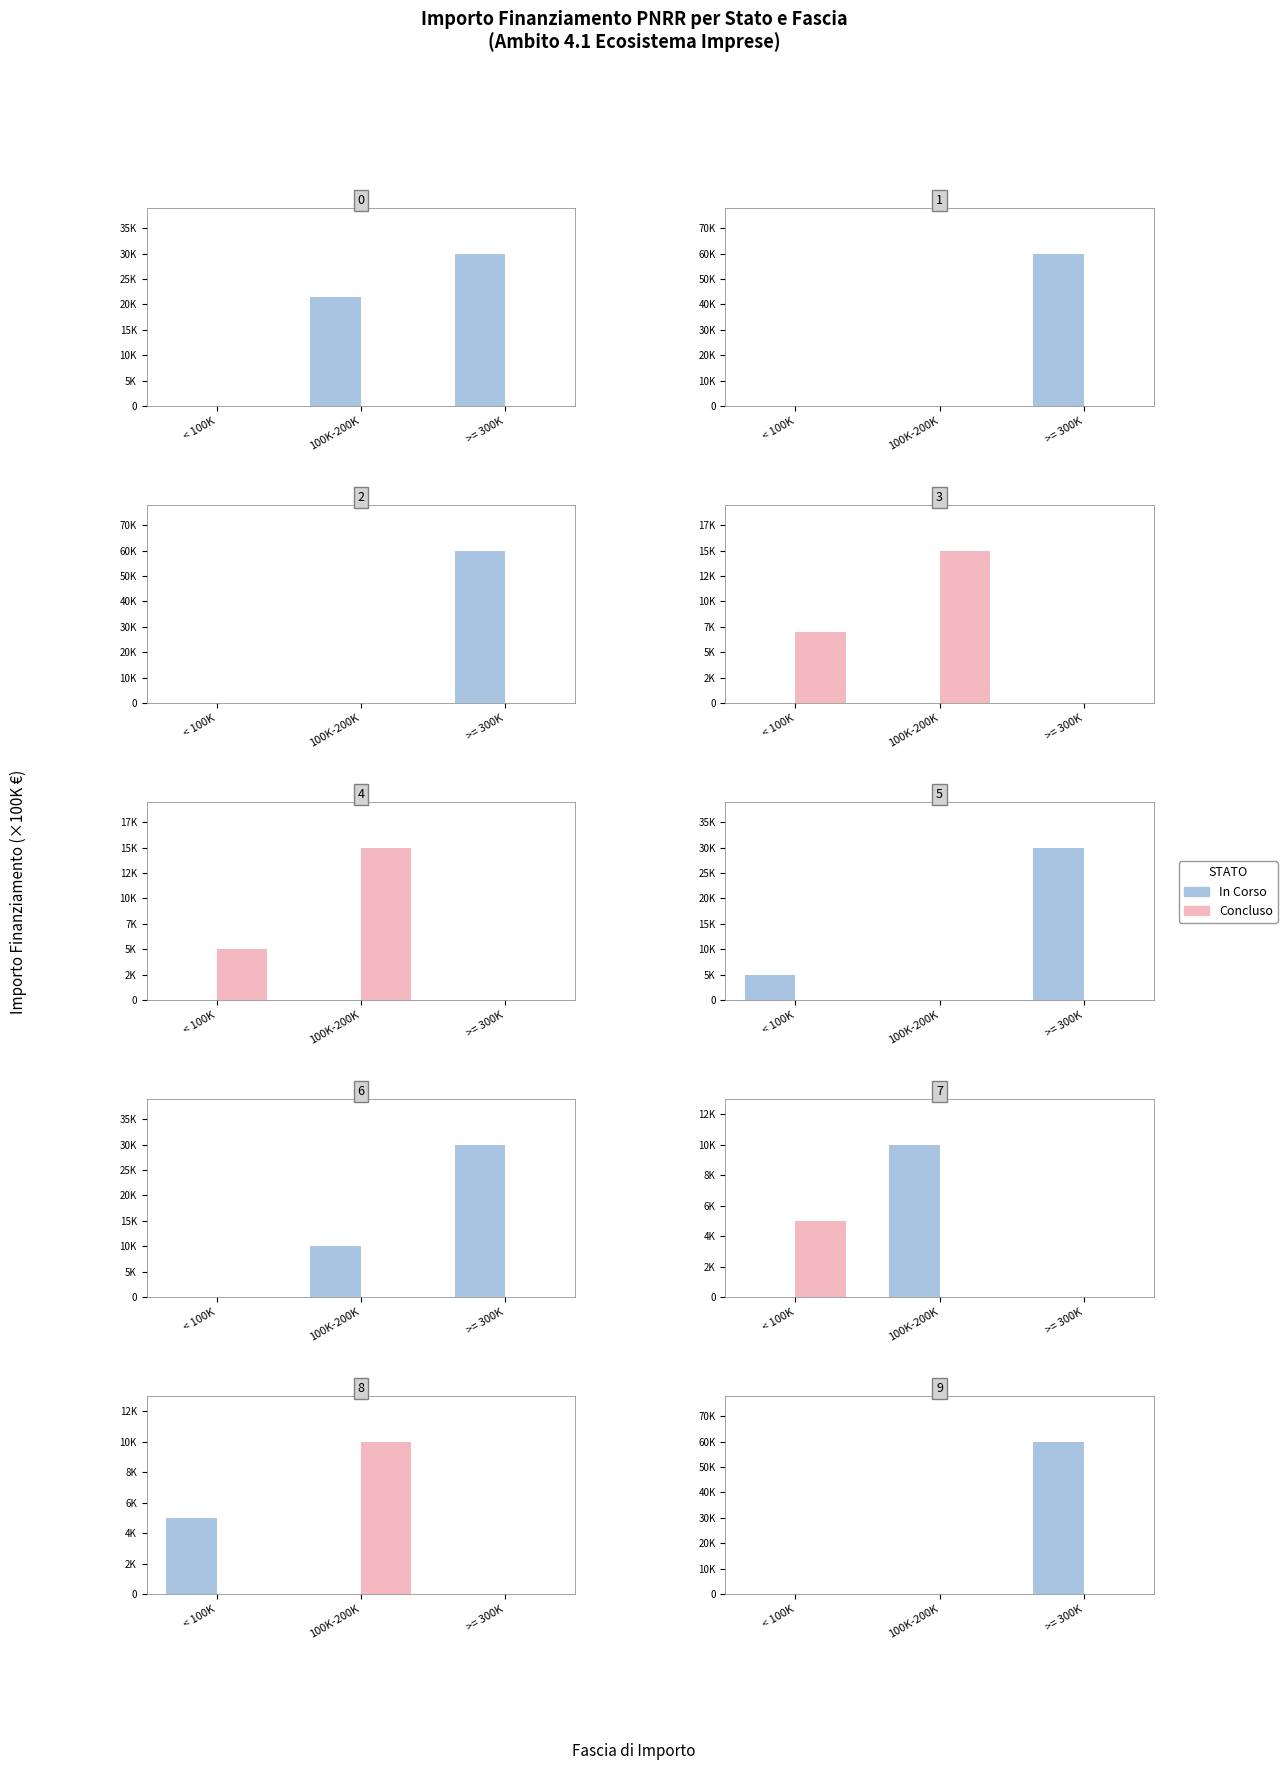

How many data points does each series have?

3